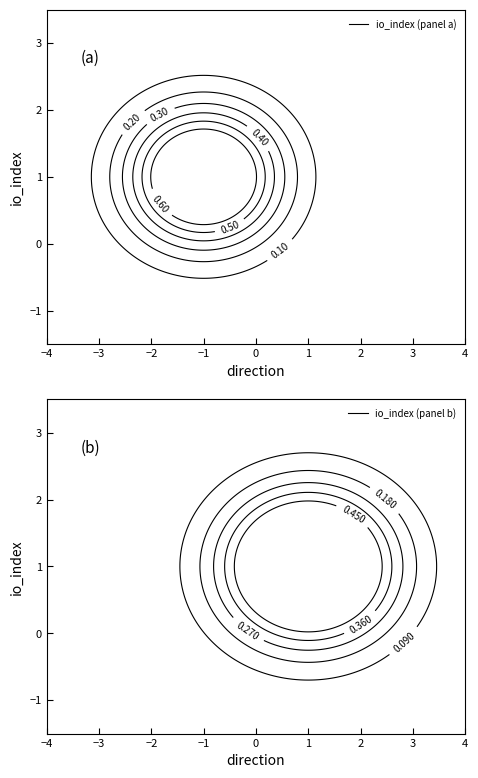

True or false: c15c5b472bcbf21ad8f20daf40465ad117cff22 has a value of -1 at direction.

False